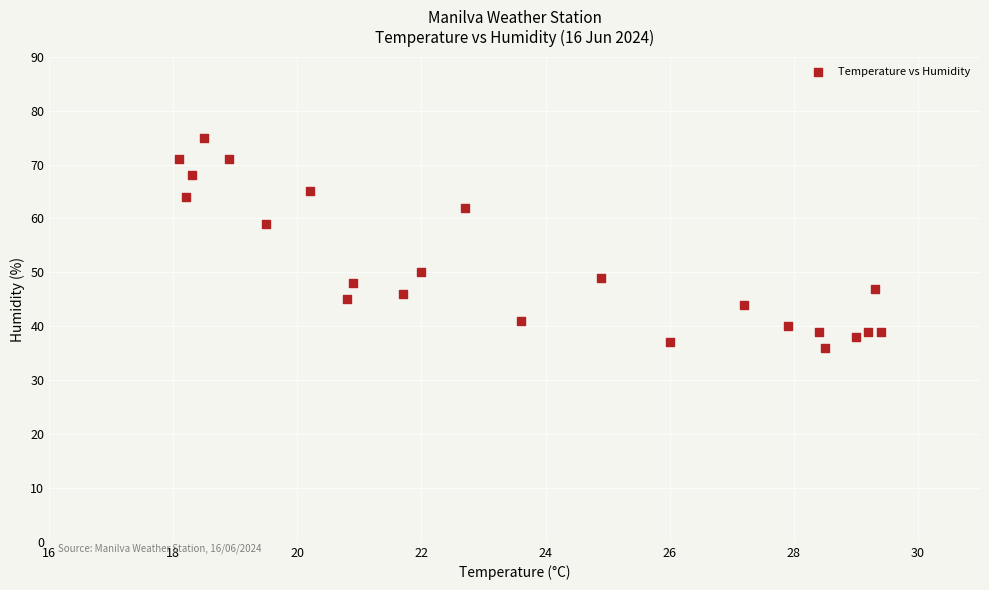

What is the range of Y values (max minus min)?

39